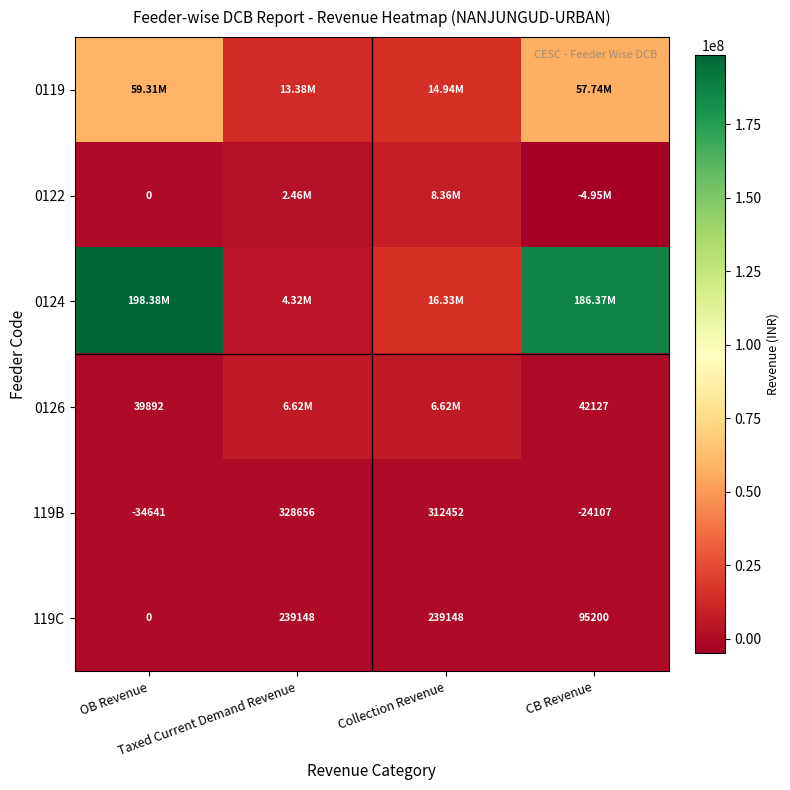

True or false: 119C has a value of 0.0 at OB Revenue.

True